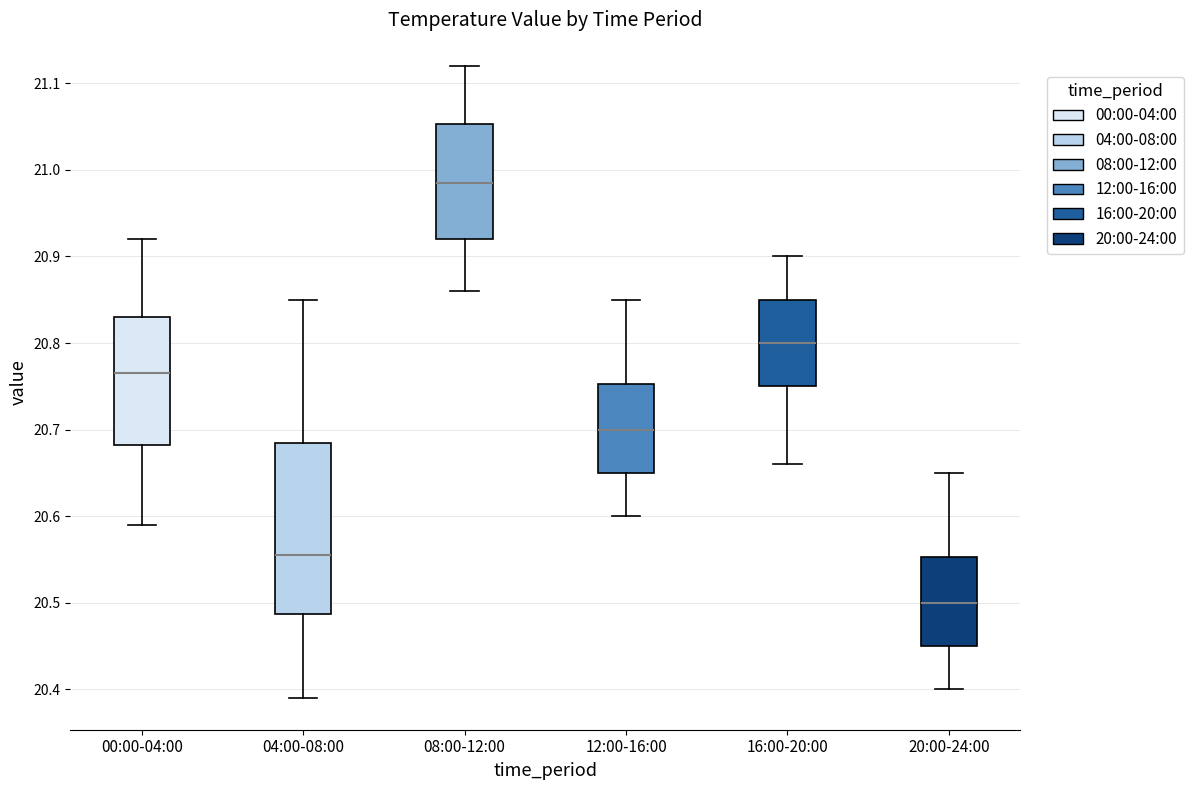

Which box has the lowest median line?

20:00-24:00